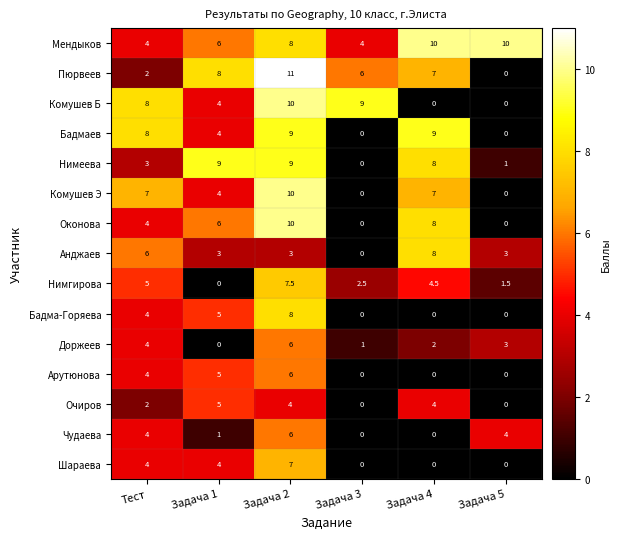

Is the value of Мендыков at Задача 2 greater than the value of Пюрвеев at Тест?

Yes